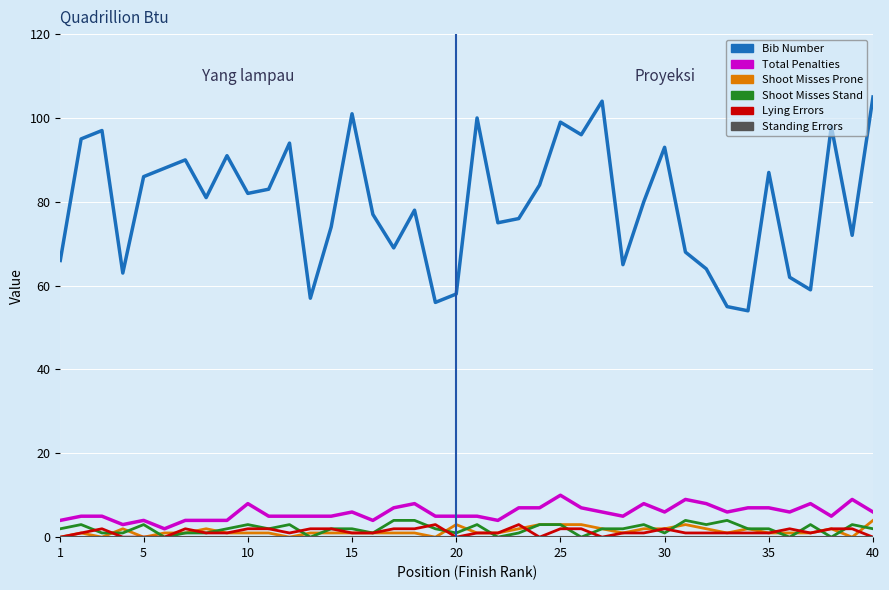

What is the maximum value shown in the chart?

105